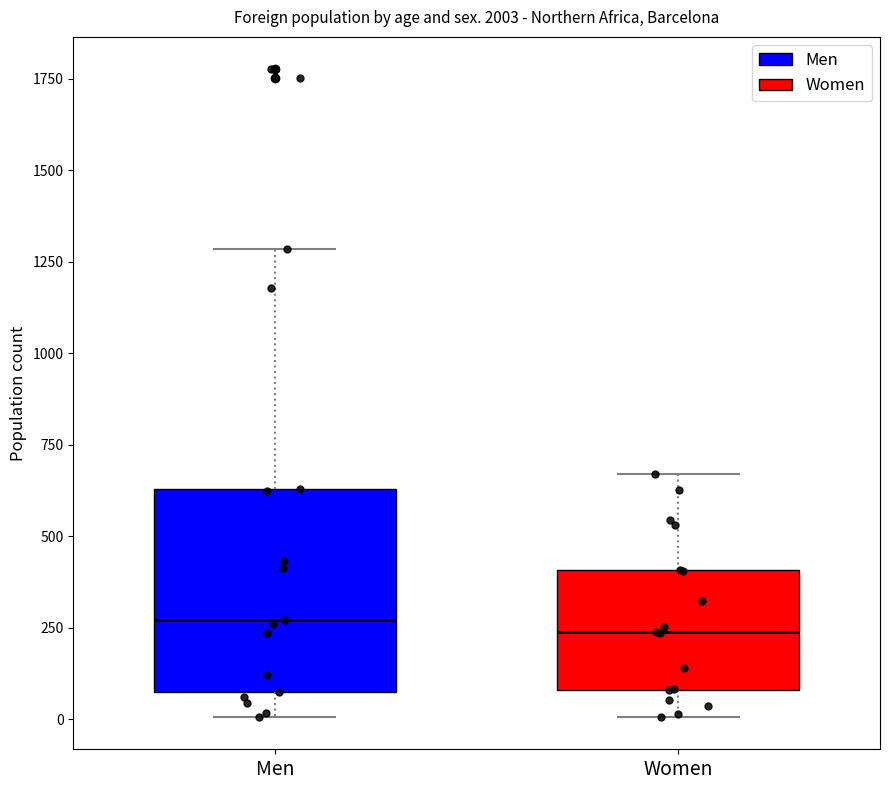

Reading left to right, read every box against the y-axis: the position of its median line, the range the box covers, and the ends of its whiskers. The values are not printed on the chart, so give them approximately, as read against the axis.

Men: median 250, box 50 to 650, whiskers 0 to 1300
Women: median 250, box 100 to 400, whiskers 0 to 650